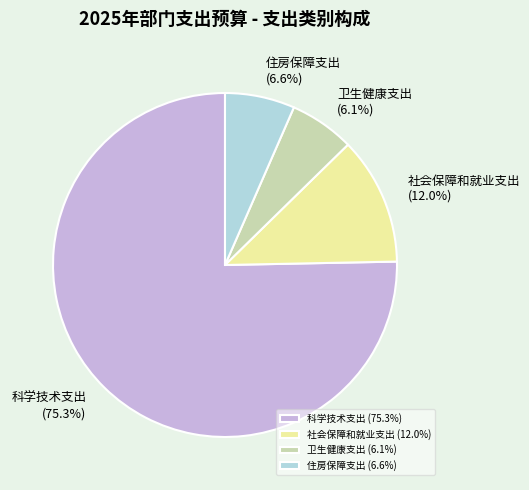

Which slice represents more than half of the pie?

科学技术支出